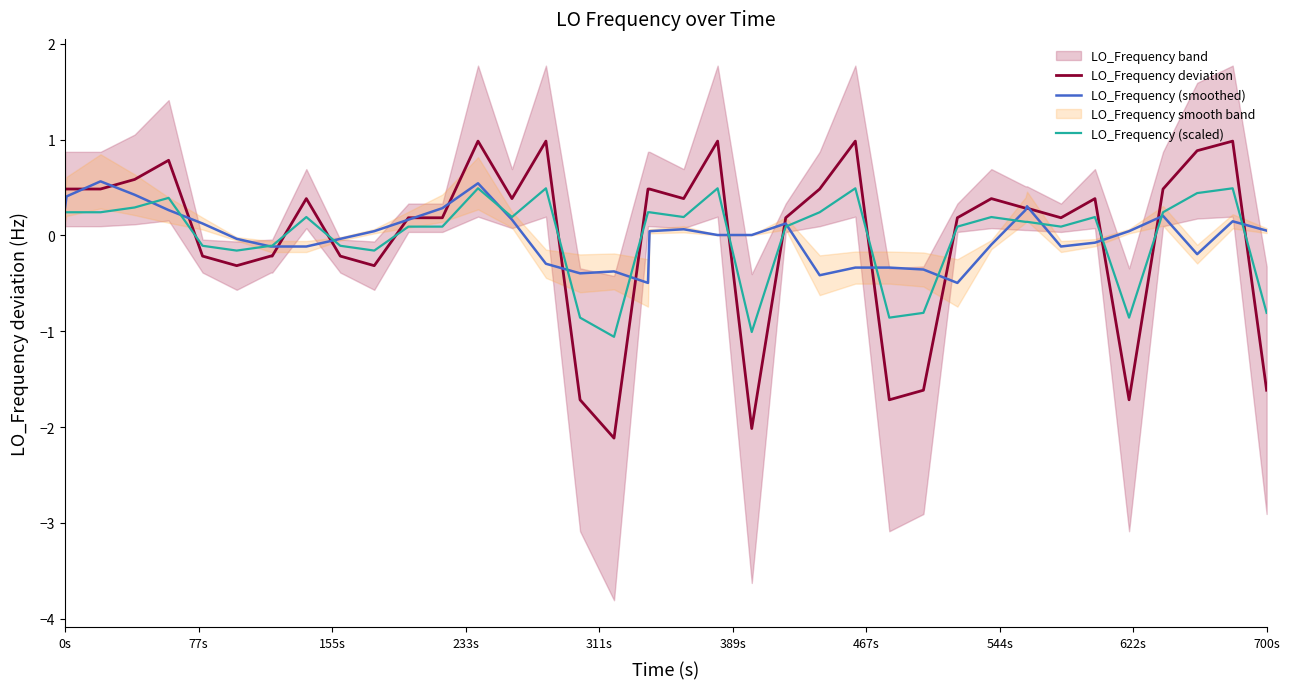

What is the lowest value of the LO_Frequency (smoothed) series?

-0.5